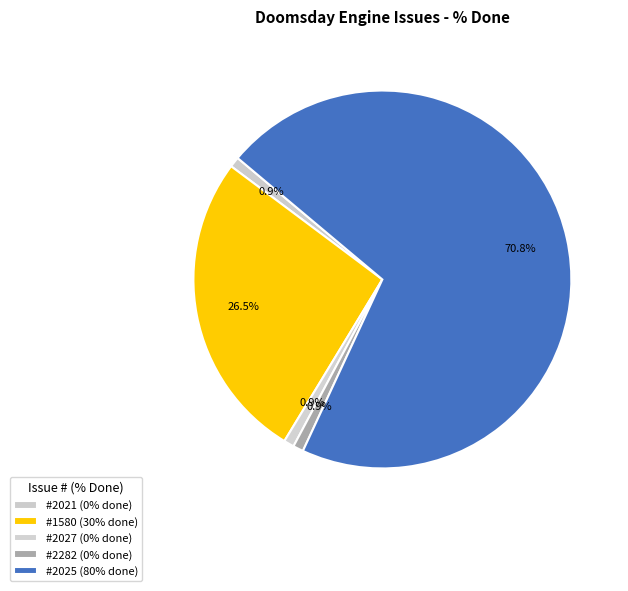

What is the largest slice in the pie chart?

2025